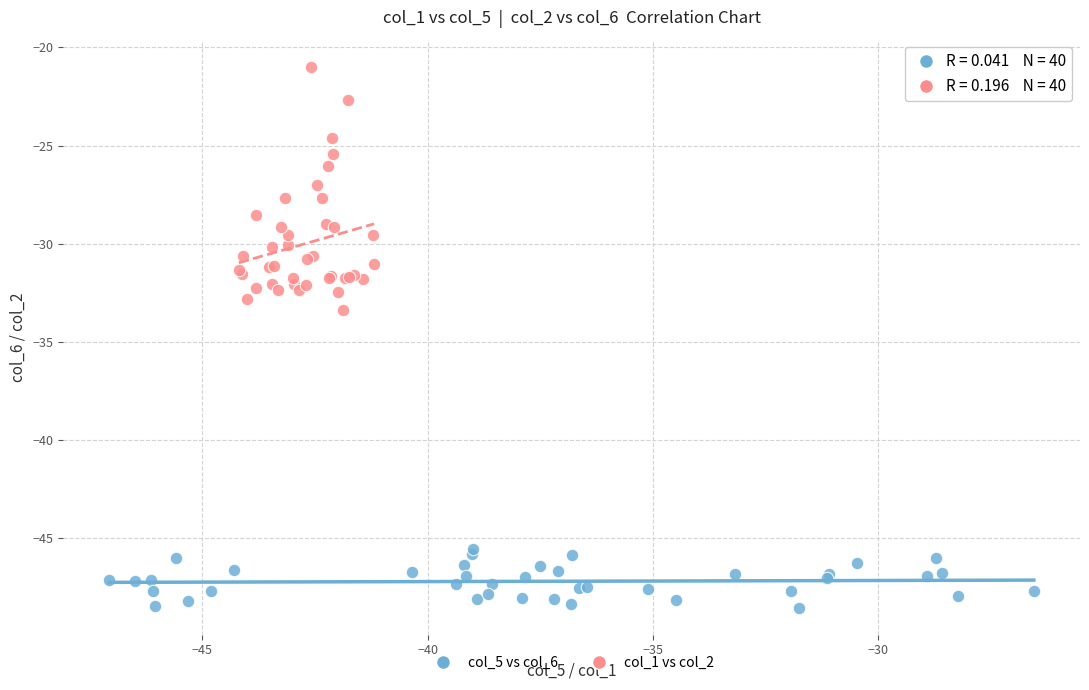

What are all the series names shown in the legend?

col_5 vs col_6, col_1 vs col_2